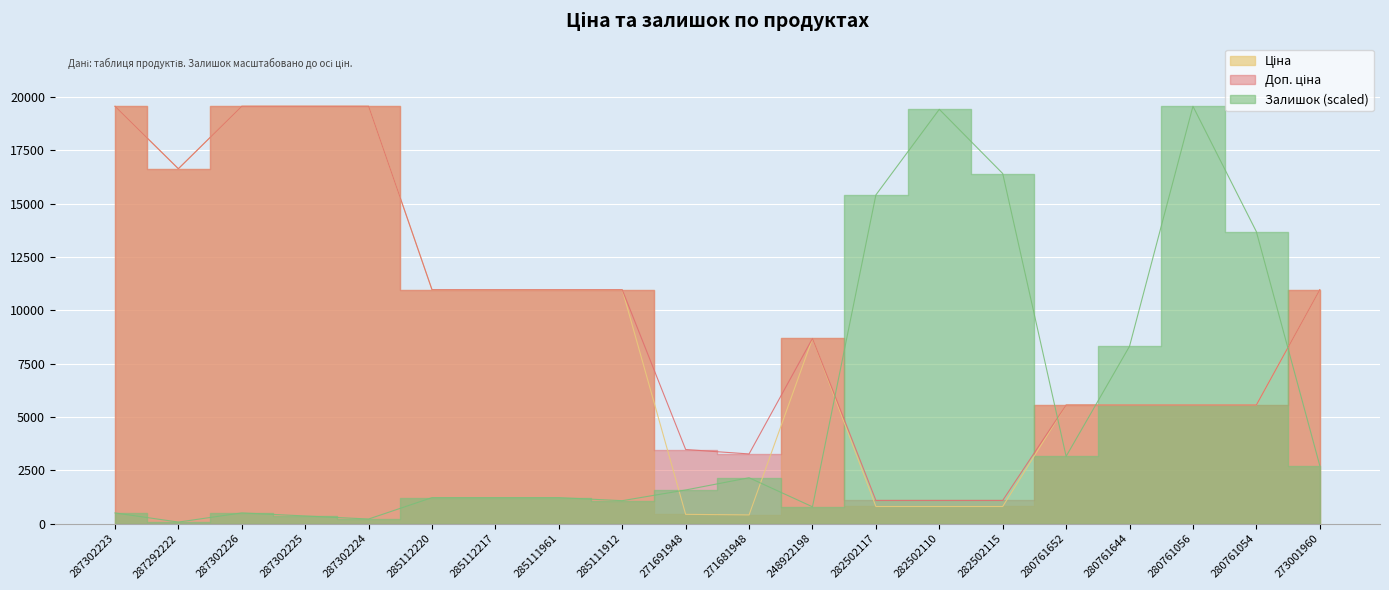

At how many categories does at least one series exceed 14599?

9